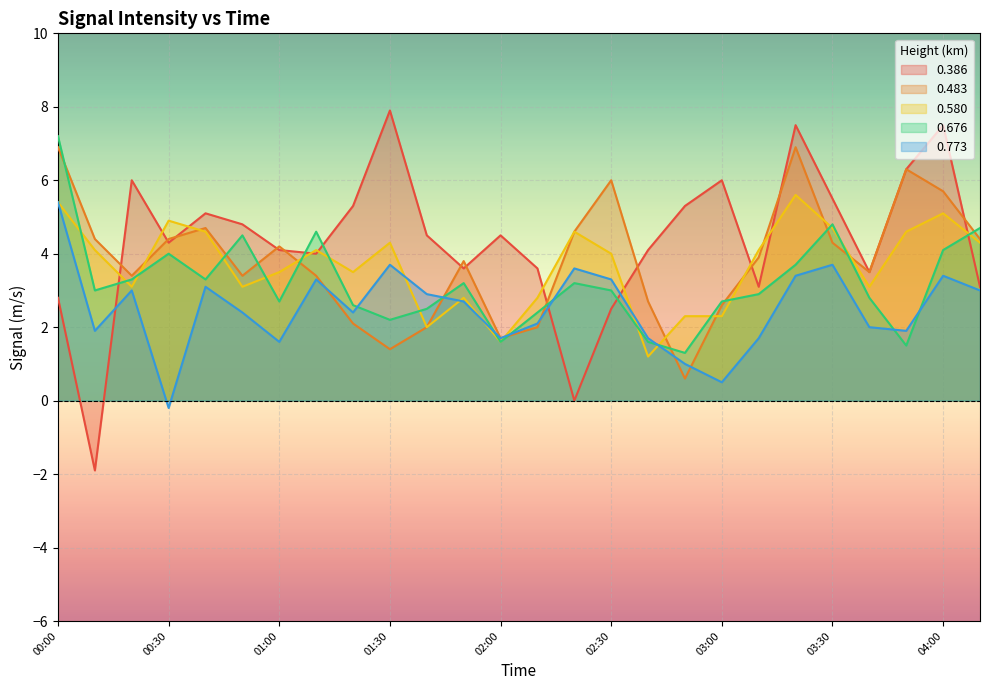

At which label is 0.483 closest to 3?

02:40